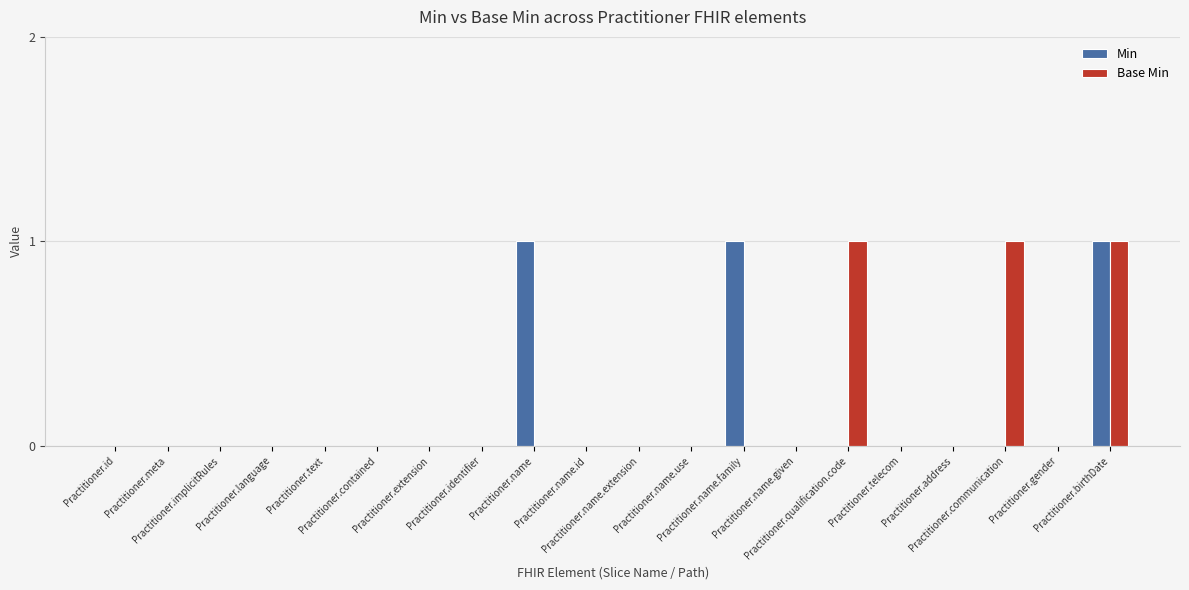

At how many categories does at least one series exceed 0?

5